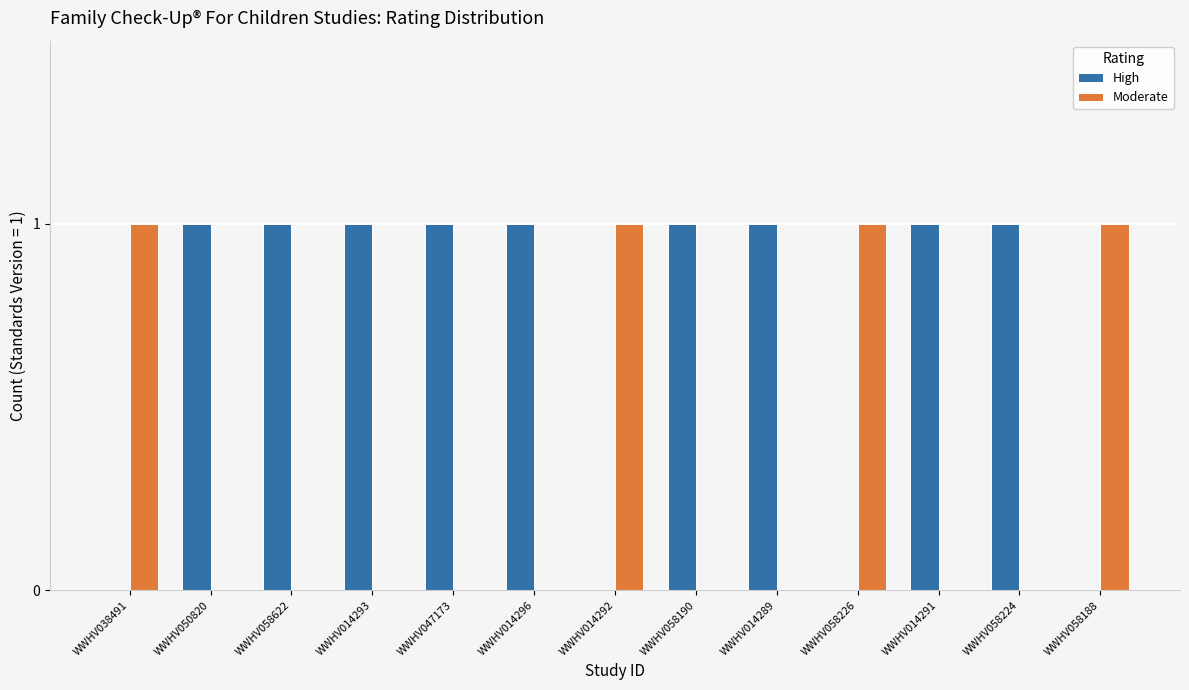

What are all the series names shown in the legend?

High, Moderate